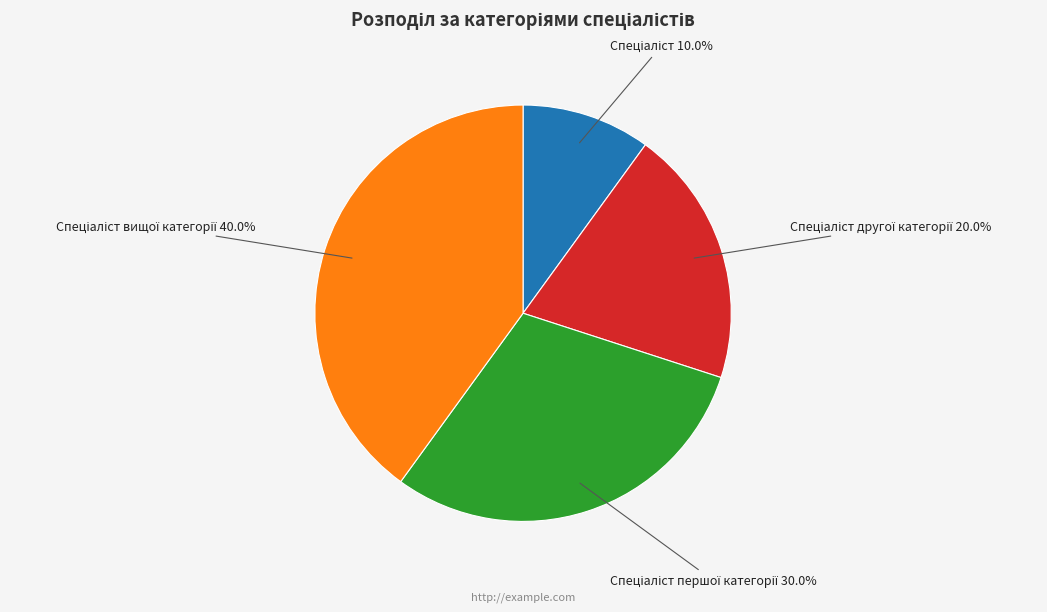

Is there a majority slice in this chart?

No